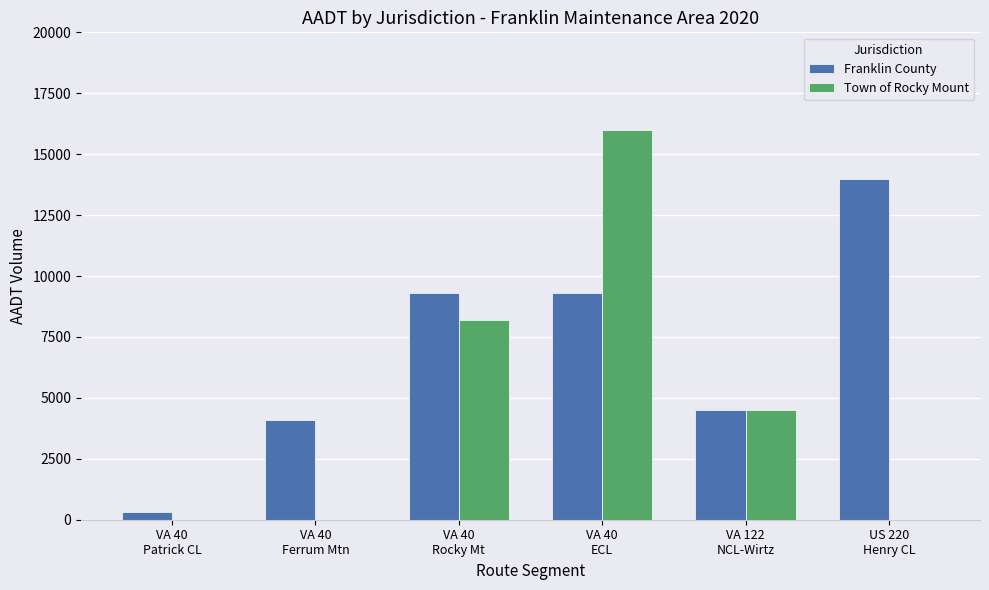

How many series are shown in this chart?

2